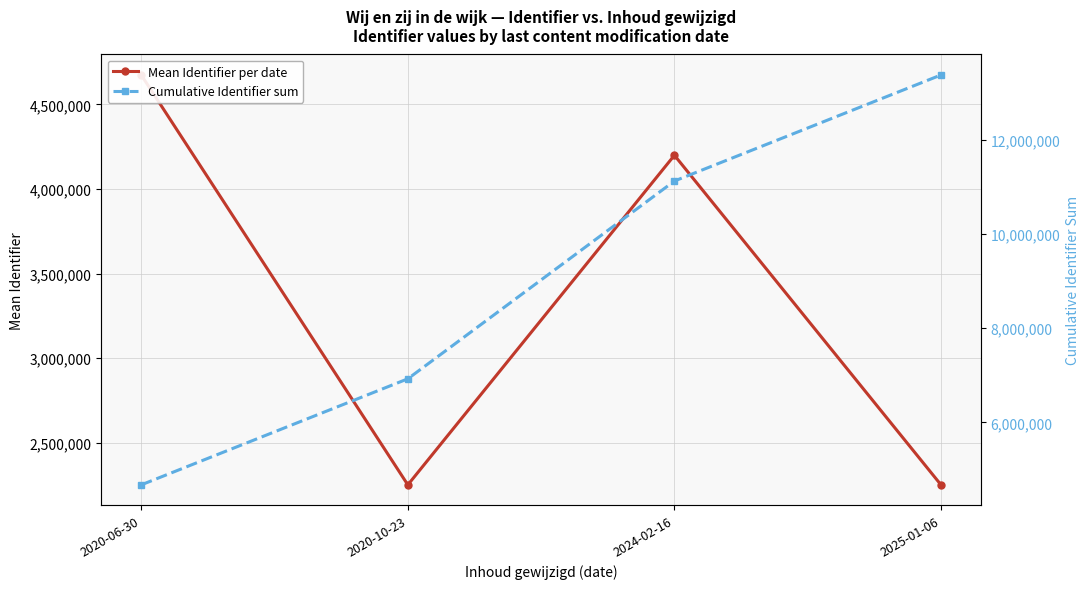

How many values in the Mean Identifier per date series exceed 4199845?

2